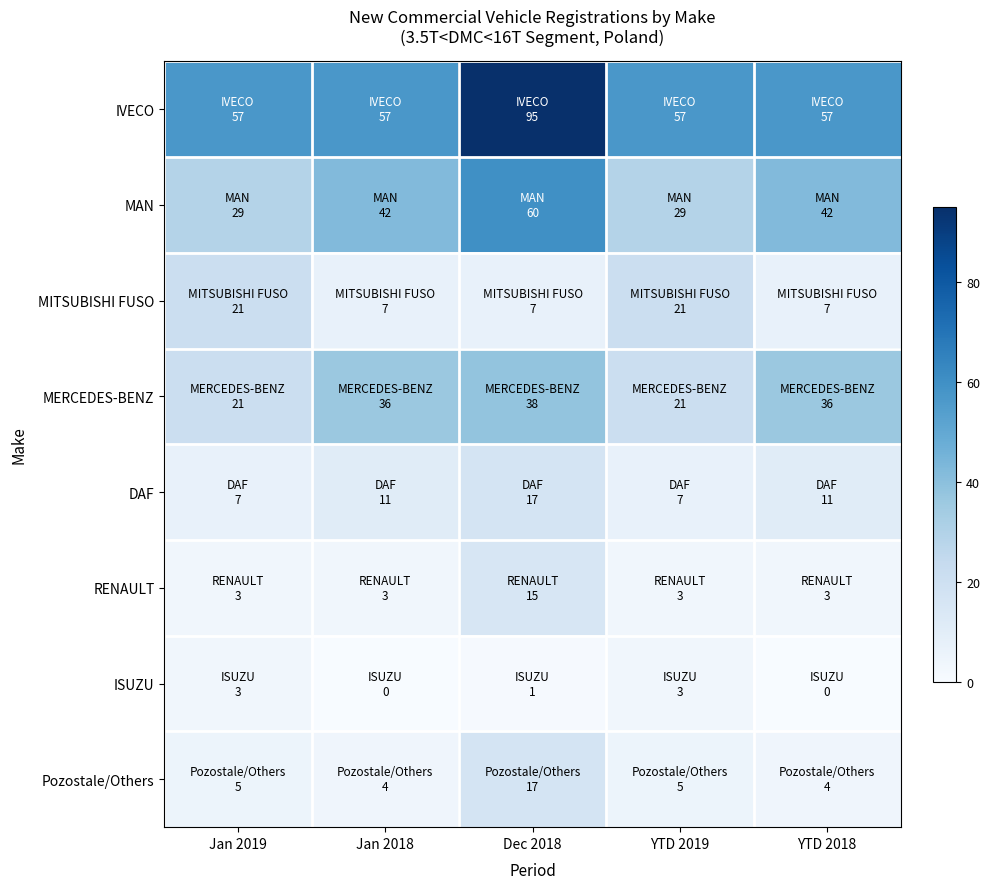

Reading left to right, transcribe all the data shown in this chart.

IVECO: Jan 2019=57	Jan 2018=57	Dec 2018=95	YTD 2019=57	YTD 2018=57
MAN: Jan 2019=29	Jan 2018=42	Dec 2018=60	YTD 2019=29	YTD 2018=42
MITSUBISHI FUSO: Jan 2019=21	Jan 2018=7	Dec 2018=7	YTD 2019=21	YTD 2018=7
MERCEDES-BENZ: Jan 2019=21	Jan 2018=36	Dec 2018=38	YTD 2019=21	YTD 2018=36
DAF: Jan 2019=7	Jan 2018=11	Dec 2018=17	YTD 2019=7	YTD 2018=11
RENAULT: Jan 2019=3	Jan 2018=3	Dec 2018=15	YTD 2019=3	YTD 2018=3
ISUZU: Jan 2019=3	Jan 2018=0	Dec 2018=1	YTD 2019=3	YTD 2018=0
Pozostale/Others: Jan 2019=5	Jan 2018=4	Dec 2018=17	YTD 2019=5	YTD 2018=4